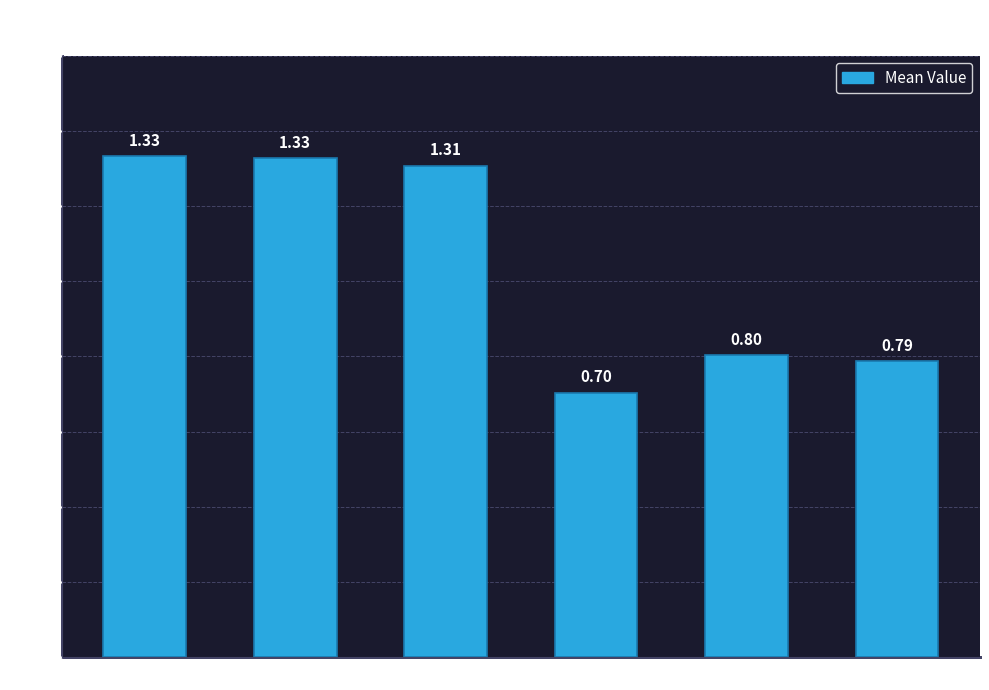

Are the bars horizontal?

No